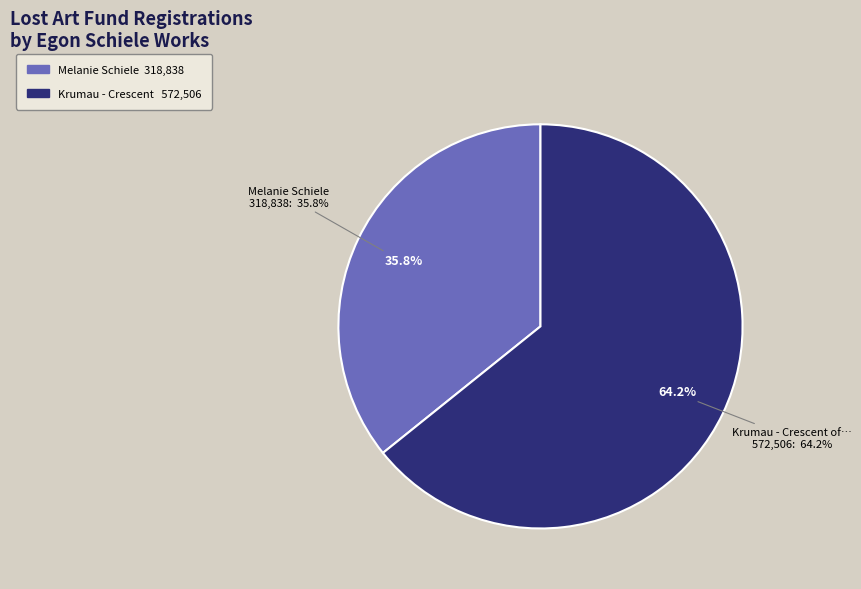

To the nearest percent, what is the difference between the Krumau - Crescent of Houses (The Small City) and Melanie Schiele slice percentages?

28%